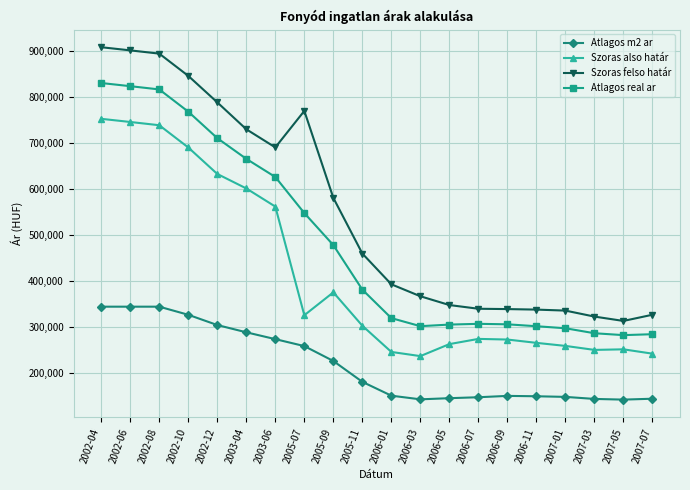

Does the chart display data point markers on the line(s)?

Yes